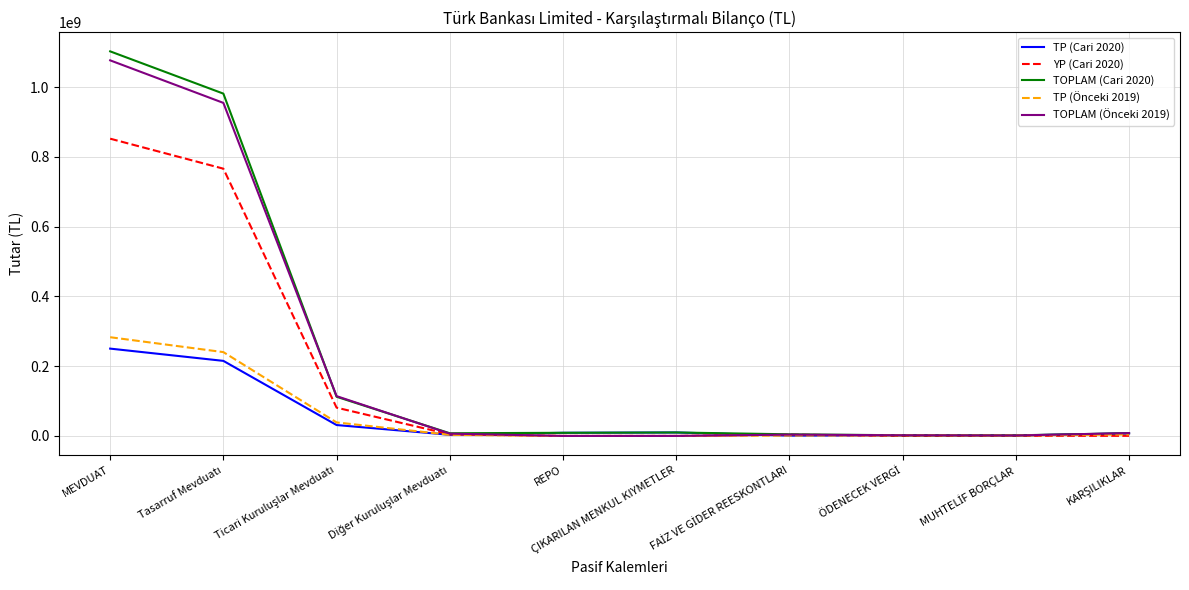

Which series has the widest spread of values?

TOPLAM (Cari 2020)